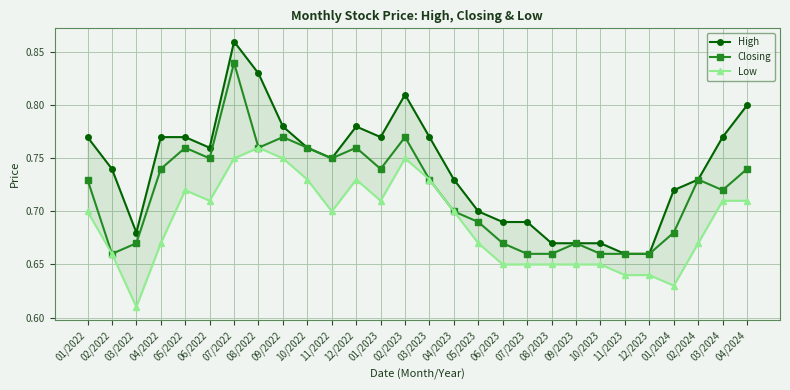

What is the smallest value displayed?

0.6